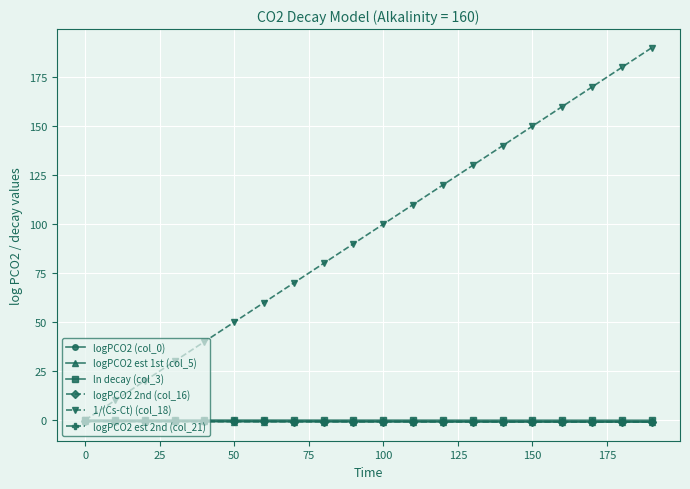

Is this an area chart (filled region under the line)?

No